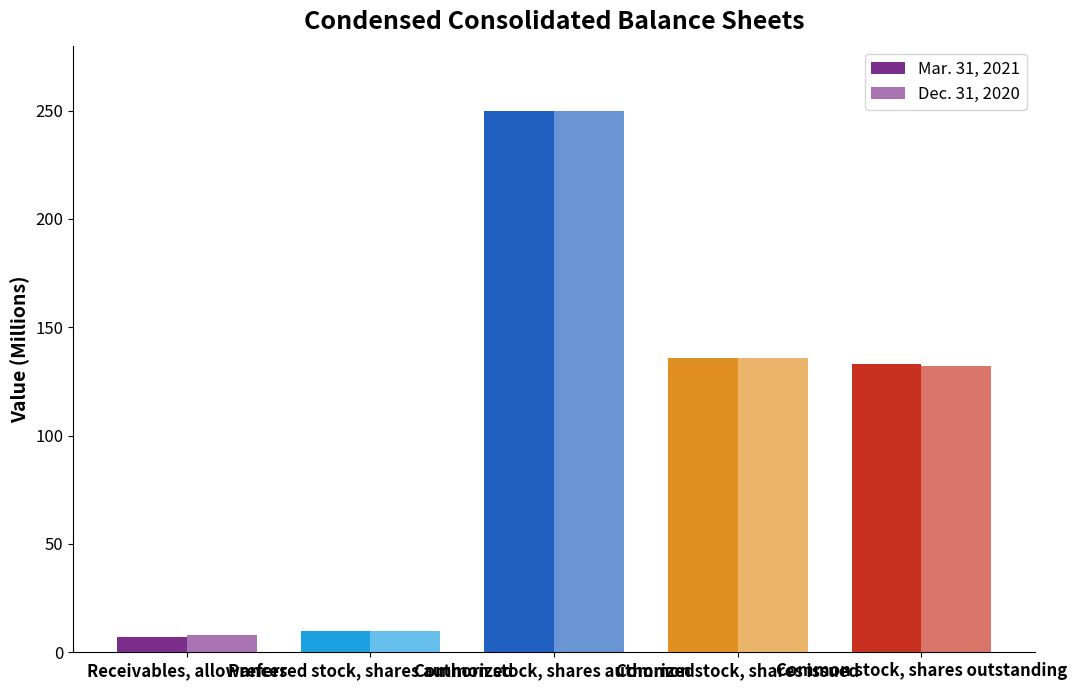

At how many categories does at least one series exceed 23?

3